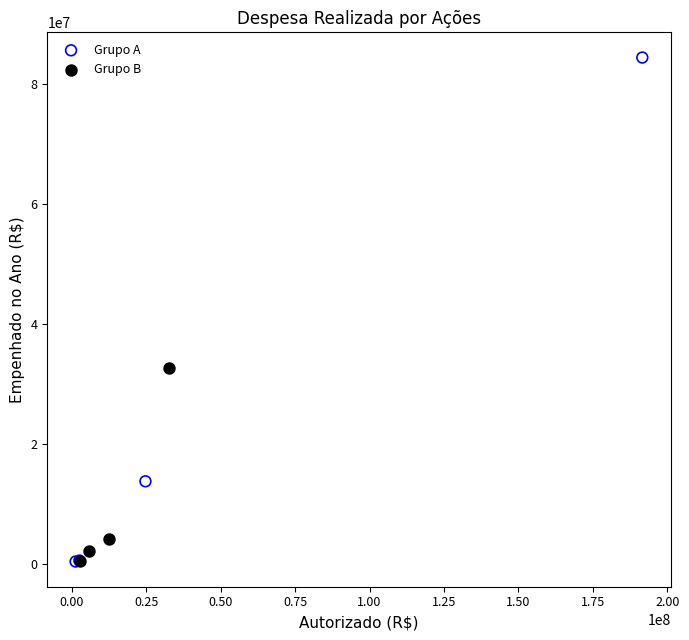

Which series has the largest Y range (max minus min)?

Grupo A